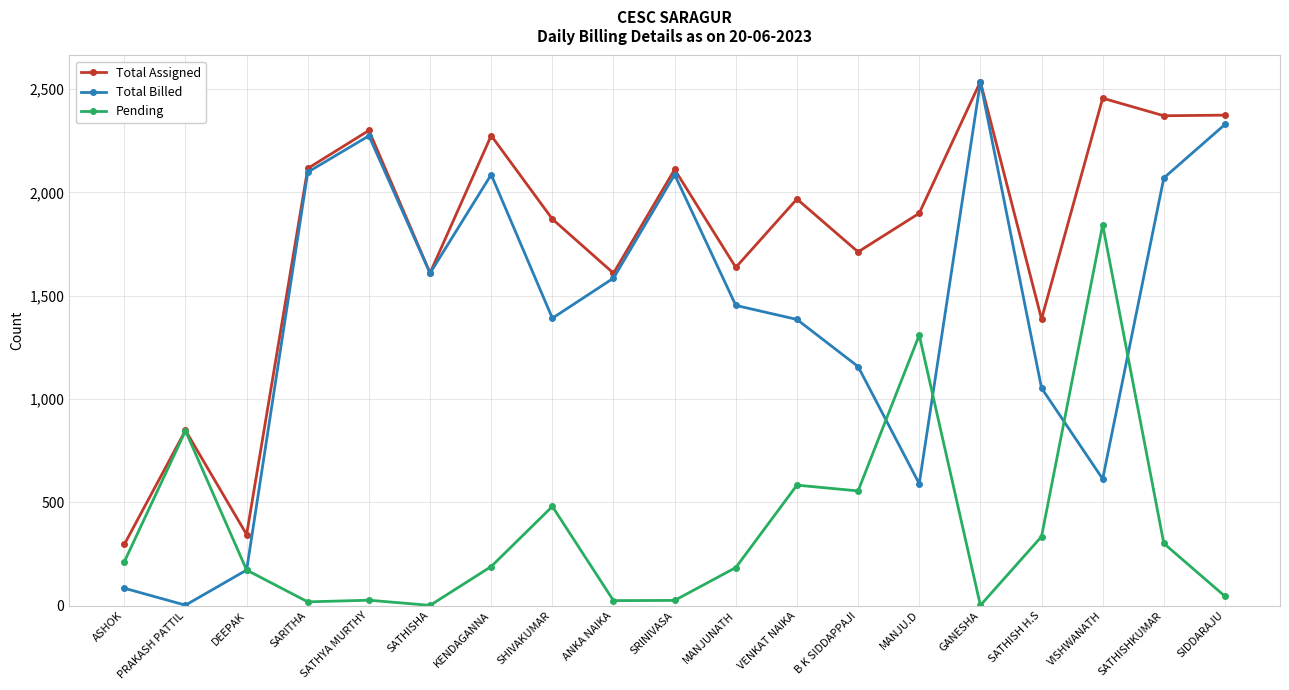

Count the number of categories in the chart.

19